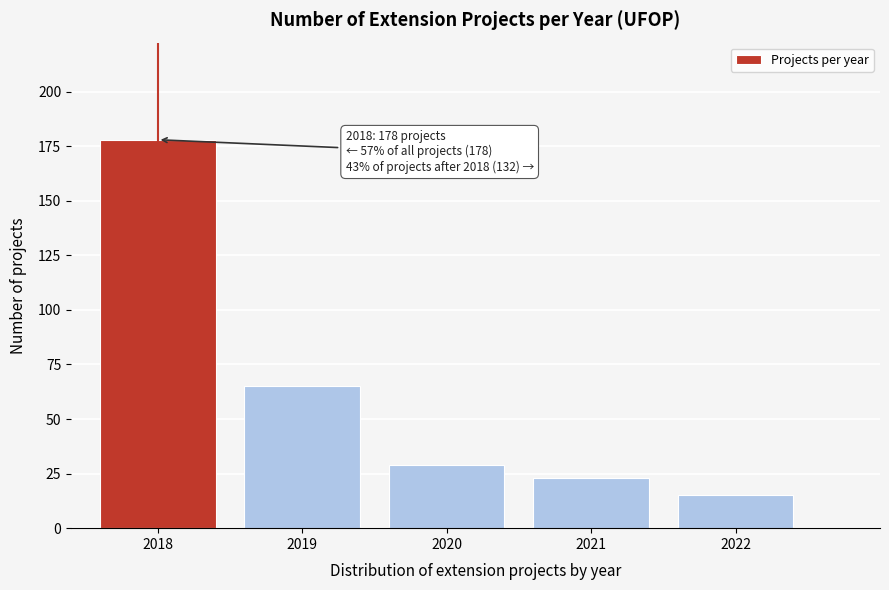

Reading right to left, extract all data points from this chart.

15	23	29	65	178